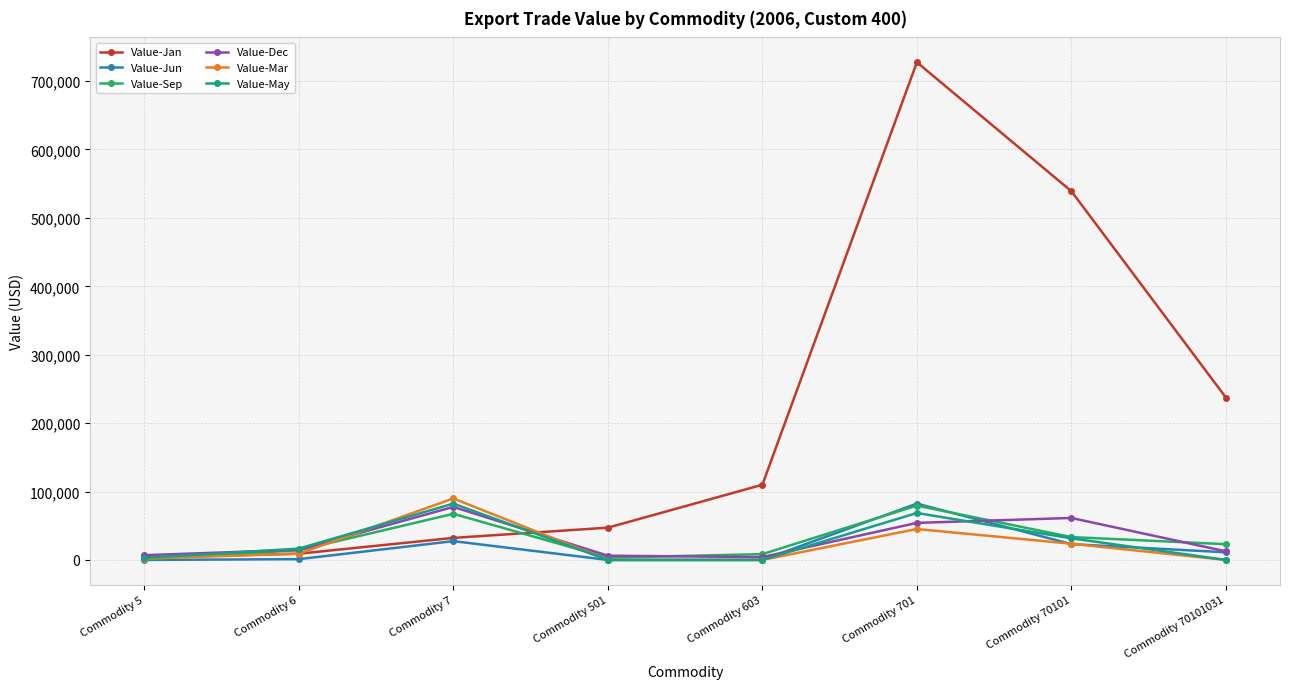

True or false: Value-May has a value of 31574 at Commodity 70101.

True